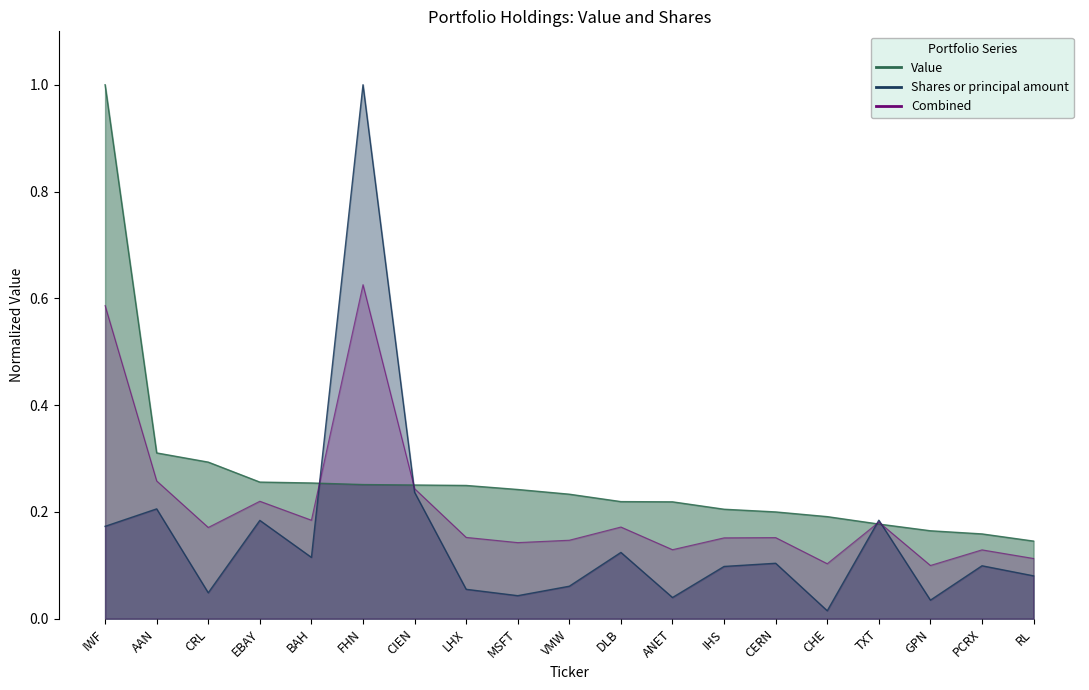

The Value series shows 0.3 at CRL. True or false?

True